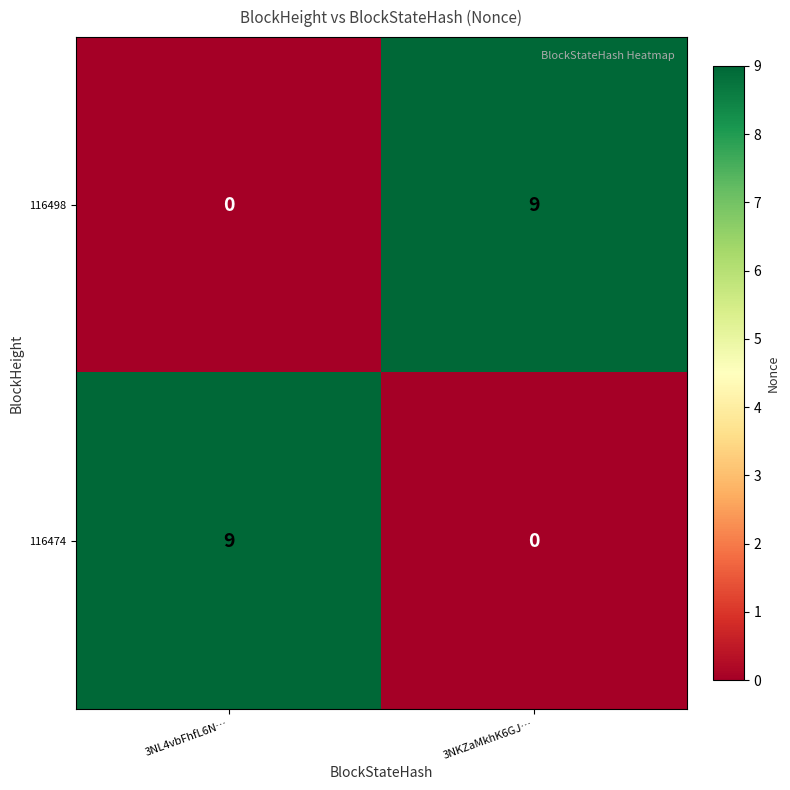

The value of 116474 at 3NKZaMkhK6GJ… is 6. True or false?

False